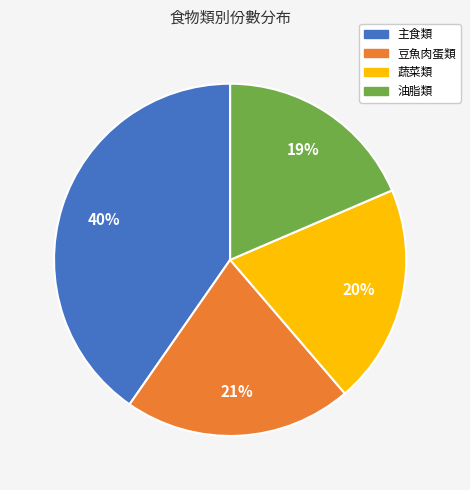

Is there any slice that represents more than half of the pie?

No